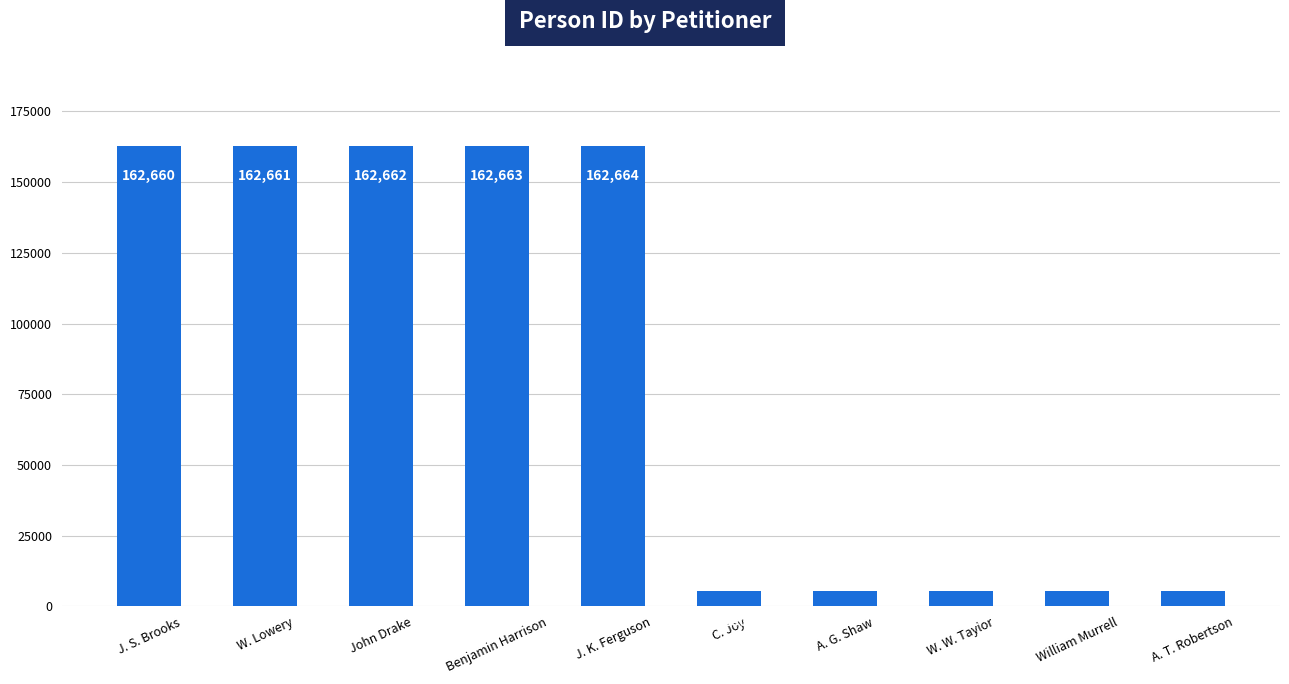

Reading right to left, what are all the values shown in this chart?

5284	5283	5282	5281	5280	162664	162663	162662	162661	162660